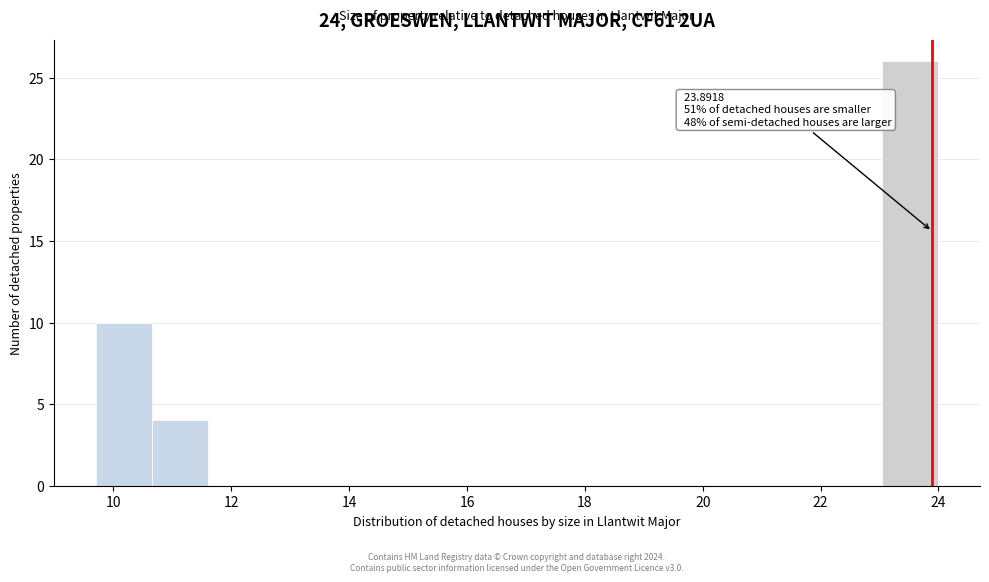

Over which range of the x-axis is the bar tallest?

23.0 to 24.0